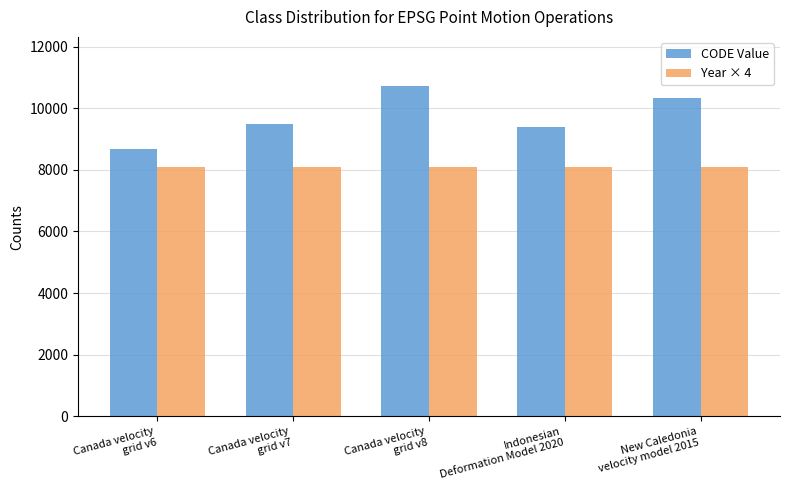

How many Year × 4 values are between 8092 and 8100?

4